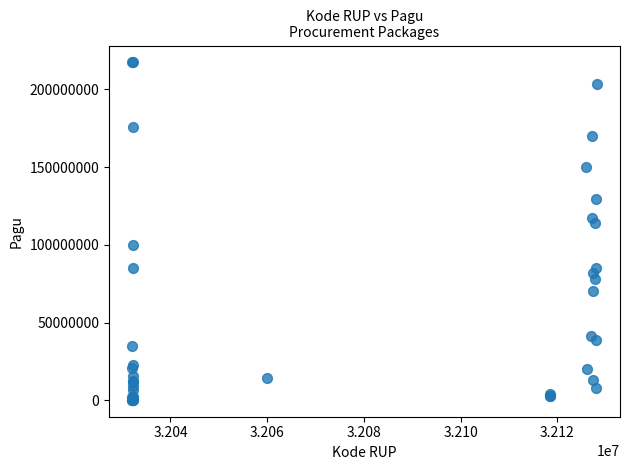

What Y value in the scatter plot is closest to 108830000?

114296000